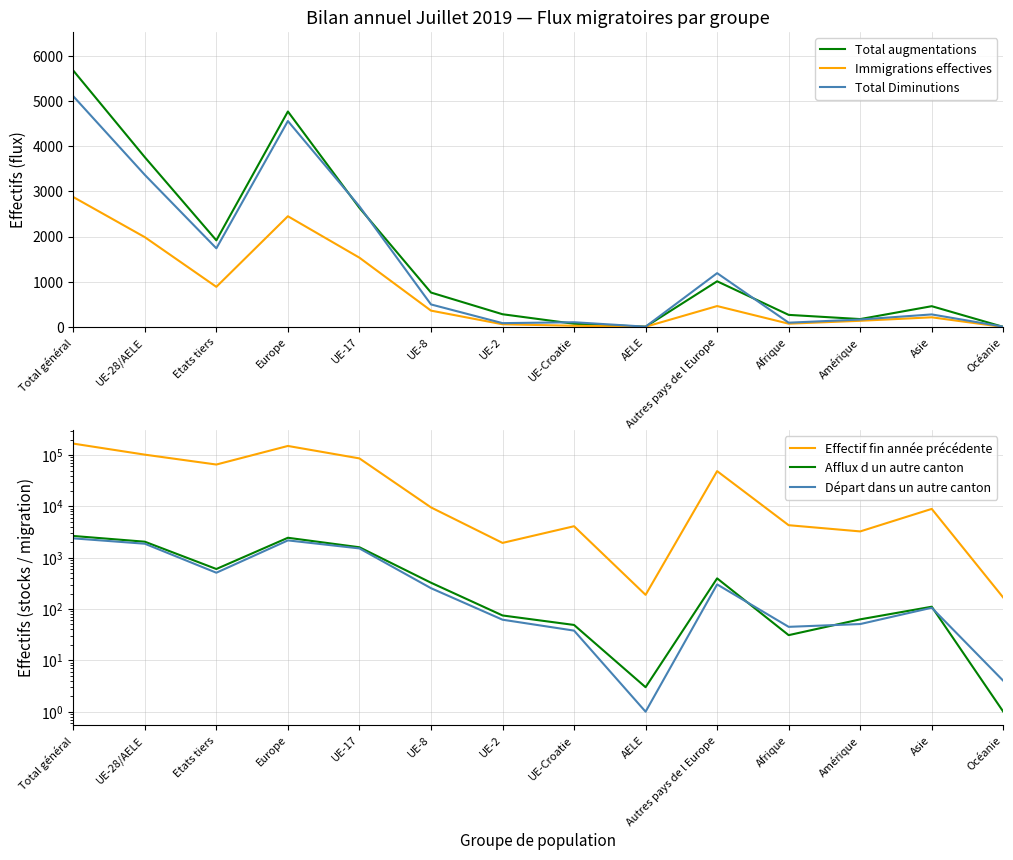

At which label is Afflux d un autre canton closest to 1328?

UE-17